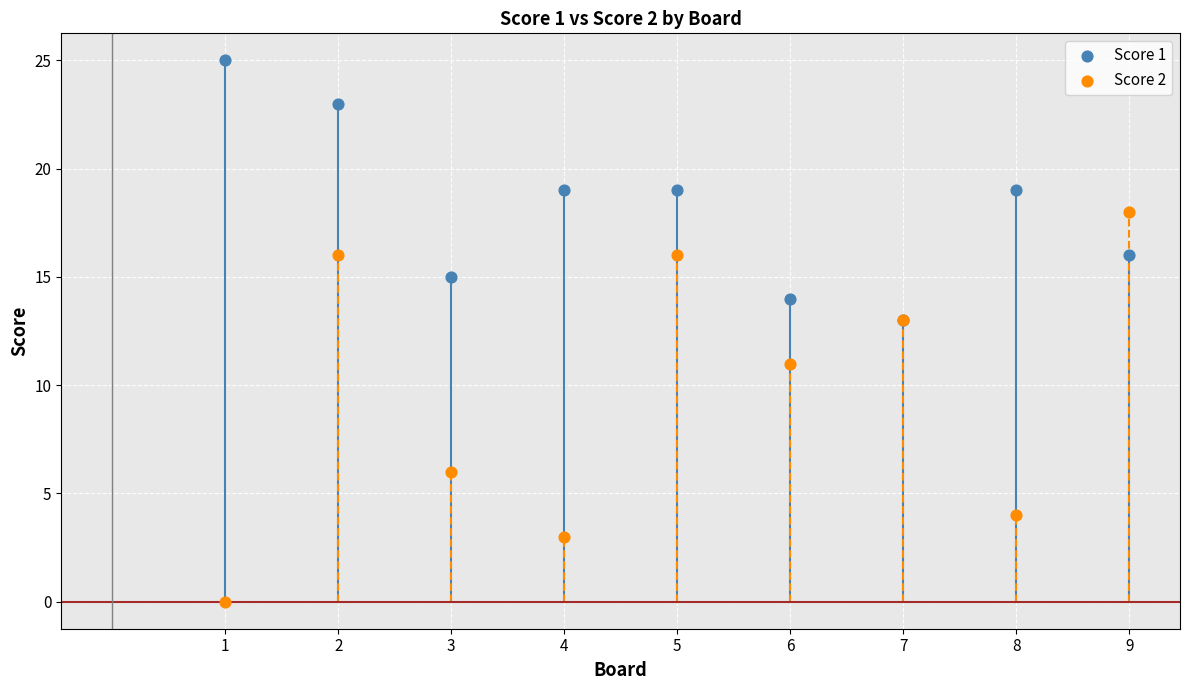

What are all the series names shown in the legend?

Score 1, Score 2